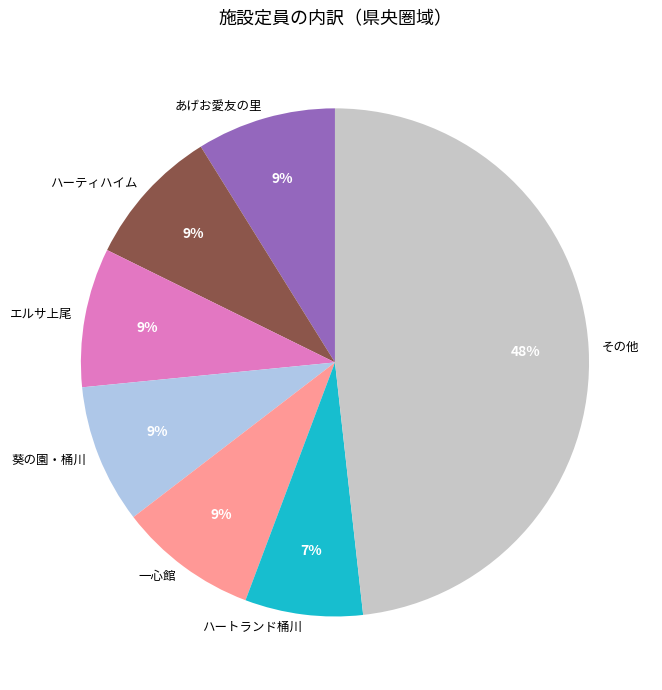

Do ハートランド桶川 and あげお愛友の里 together represent more than half of the pie?

No